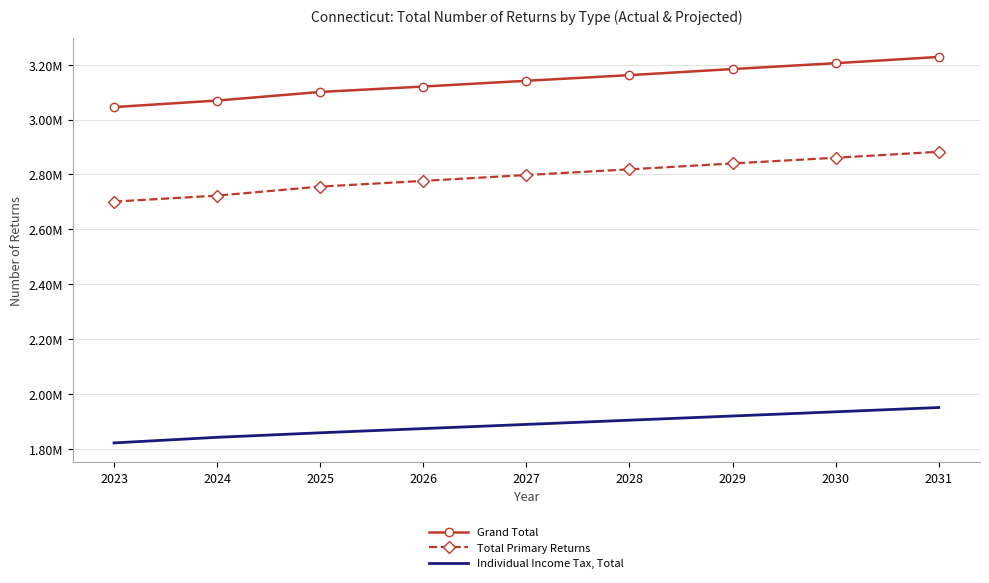

What are all the series names shown in the legend?

Grand Total, Total Primary Returns, Individual Income Tax, Total